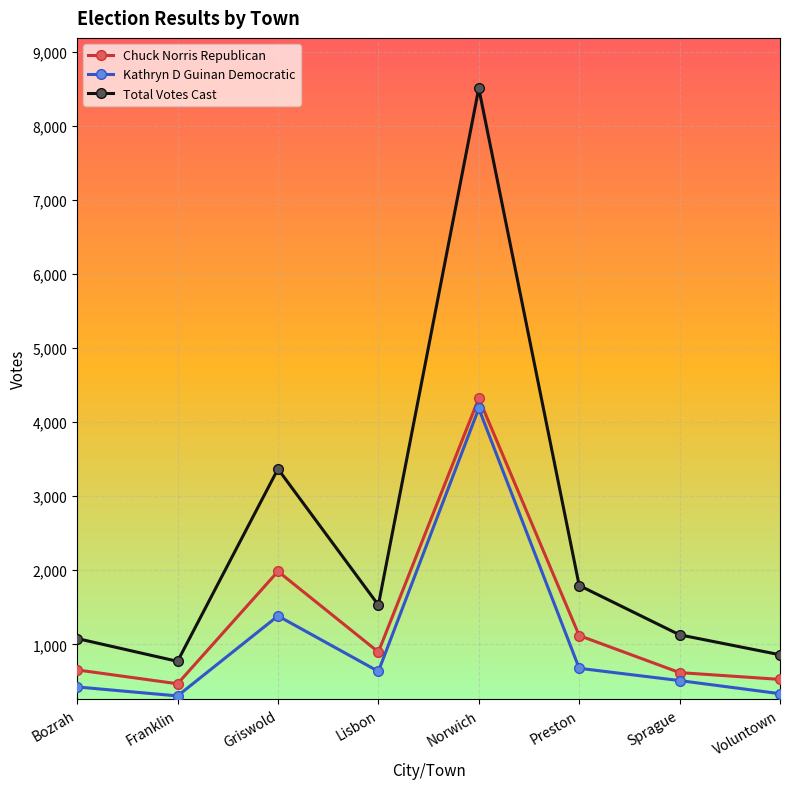

Where is Total Votes Cast nearest to the value 4639?

Griswold